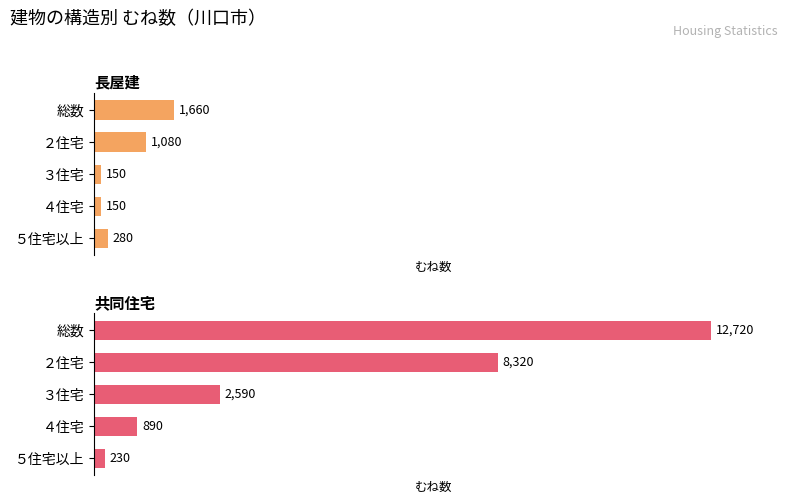

Is the value of 共同住宅 at ２住宅 greater than the value of 長屋建 at ３住宅?

Yes